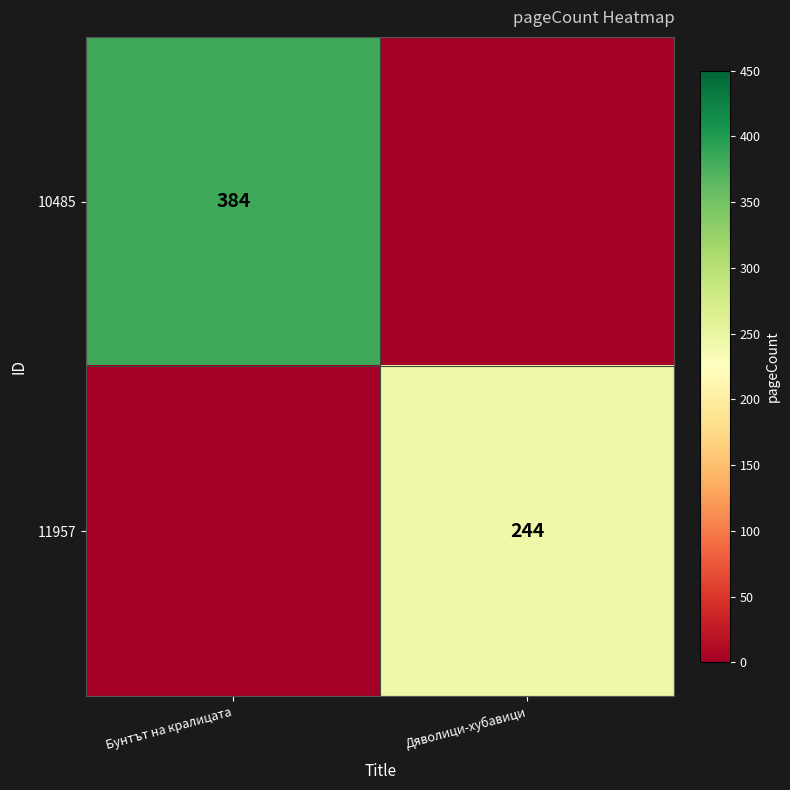

The 11957 series shows 244 at Дяволици-хубавици. True or false?

True